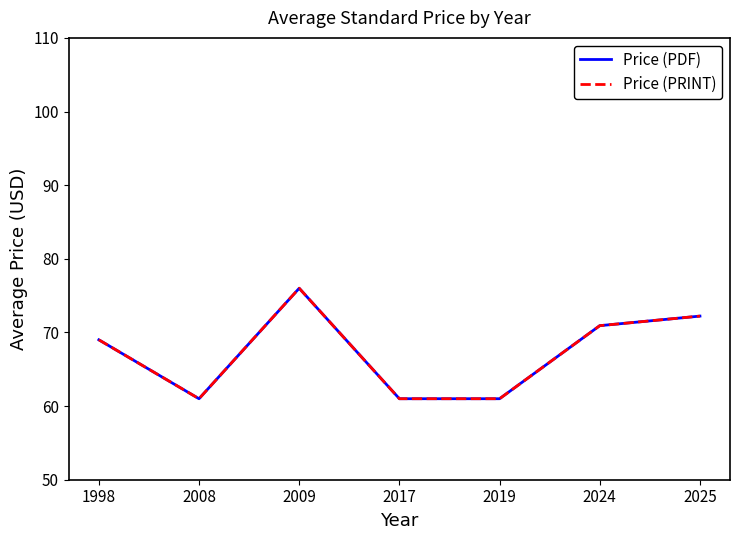

What is the difference between the Price (PDF) values at 1998 and 2009?

7.0